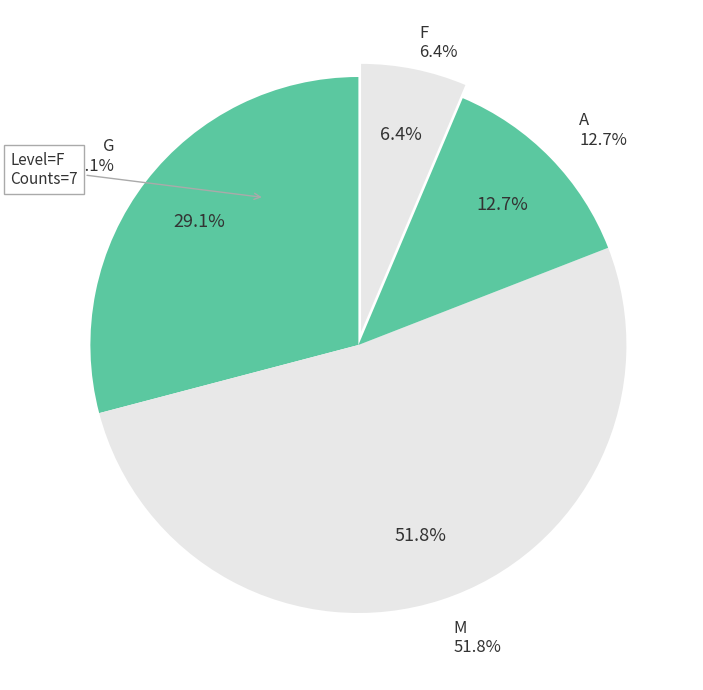

To the nearest percent, what is the combined percentage of G and F?

35%